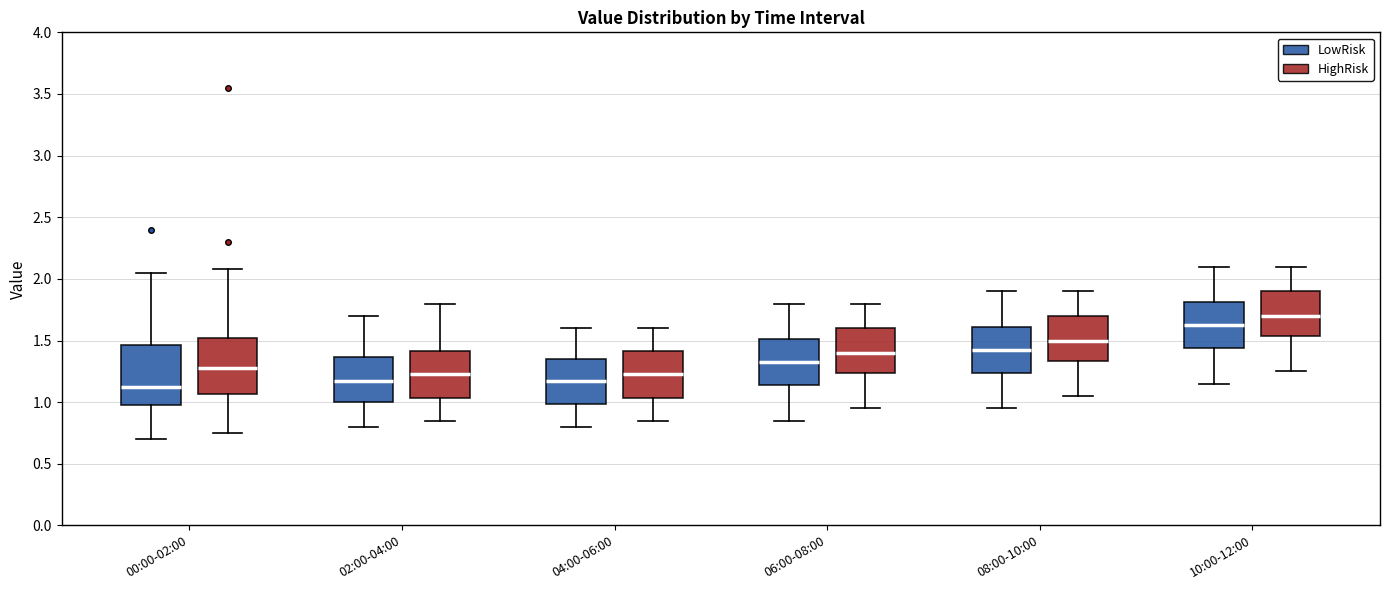

Where does the lower whisker of the box for 04:00-06:00 (LowRisk) end on the y-axis? The values are not printed on the chart, so give them approximately, as read against the axis.

0.80